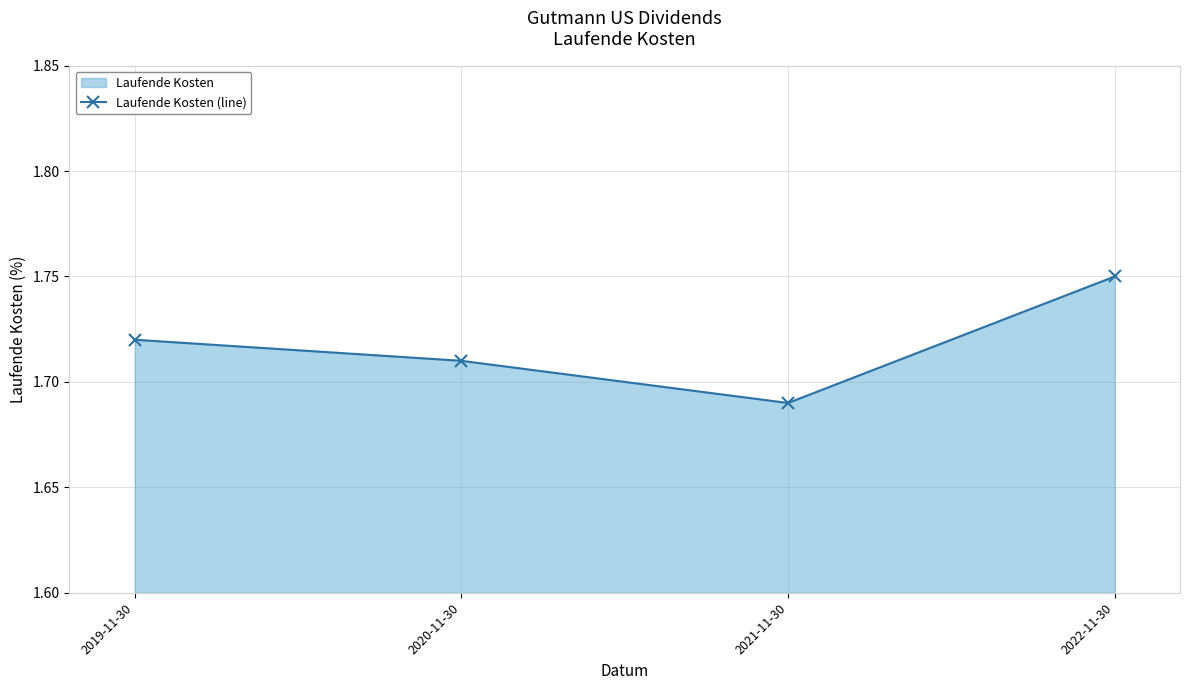

What is the average value?

1.7